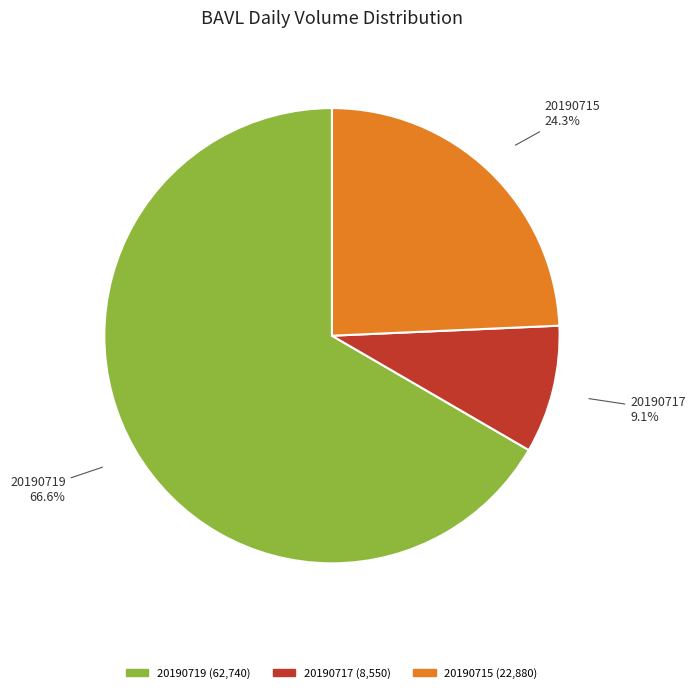

To the nearest percent, what portion does 20190715 represent?

24%